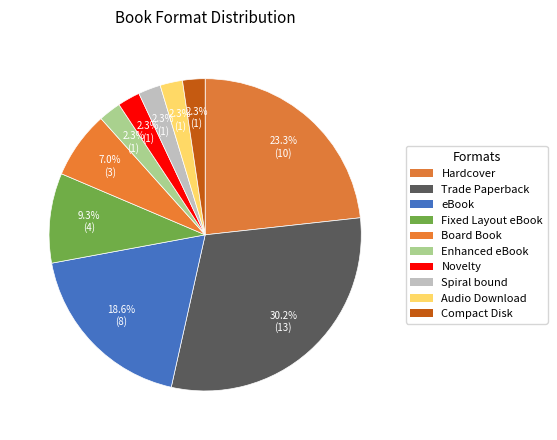

Approximately how many times larger is the value at Fixed Layout eBook compared to Novelty?

4.0